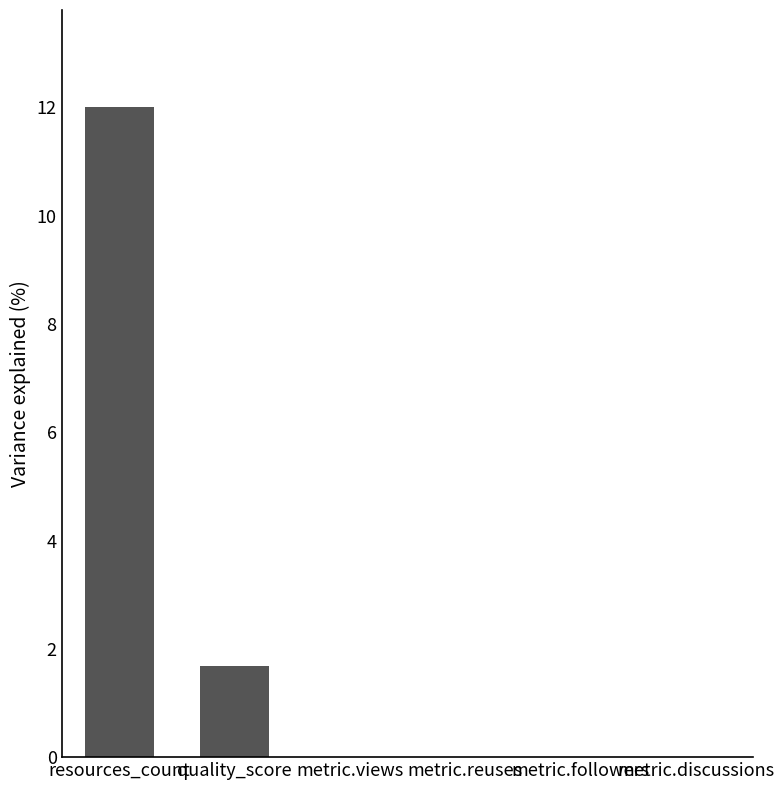

What is the maximum value shown in the chart?

12.0